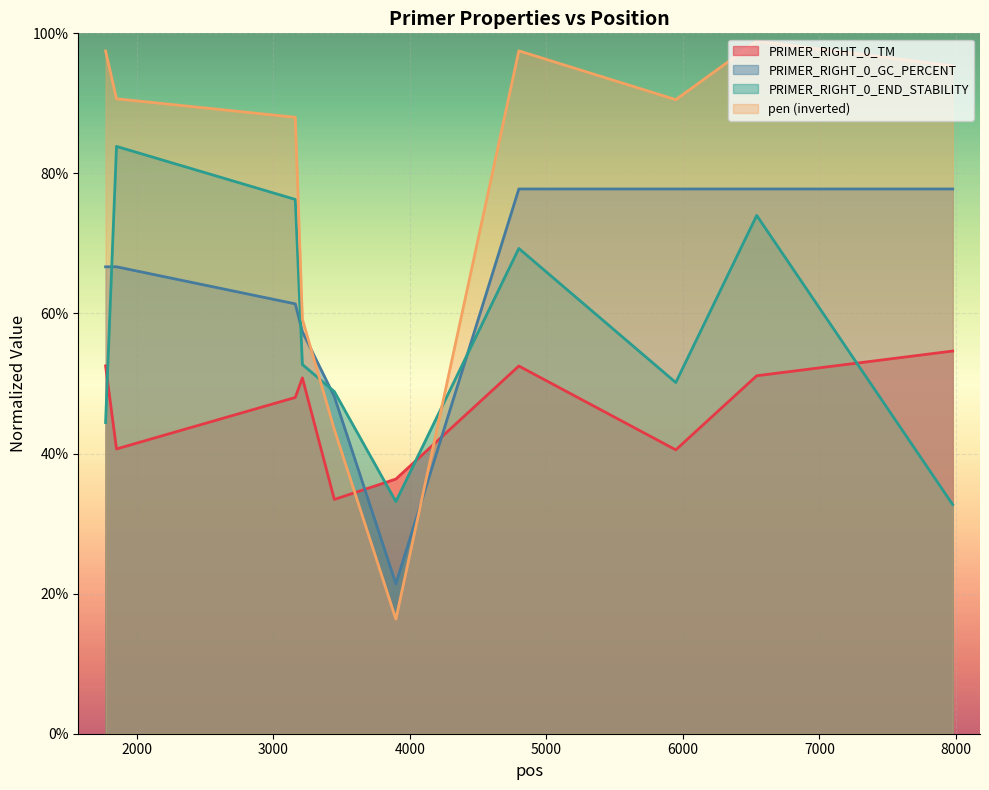

Between 1770 and 3212, which series saw the biggest shift?

pen